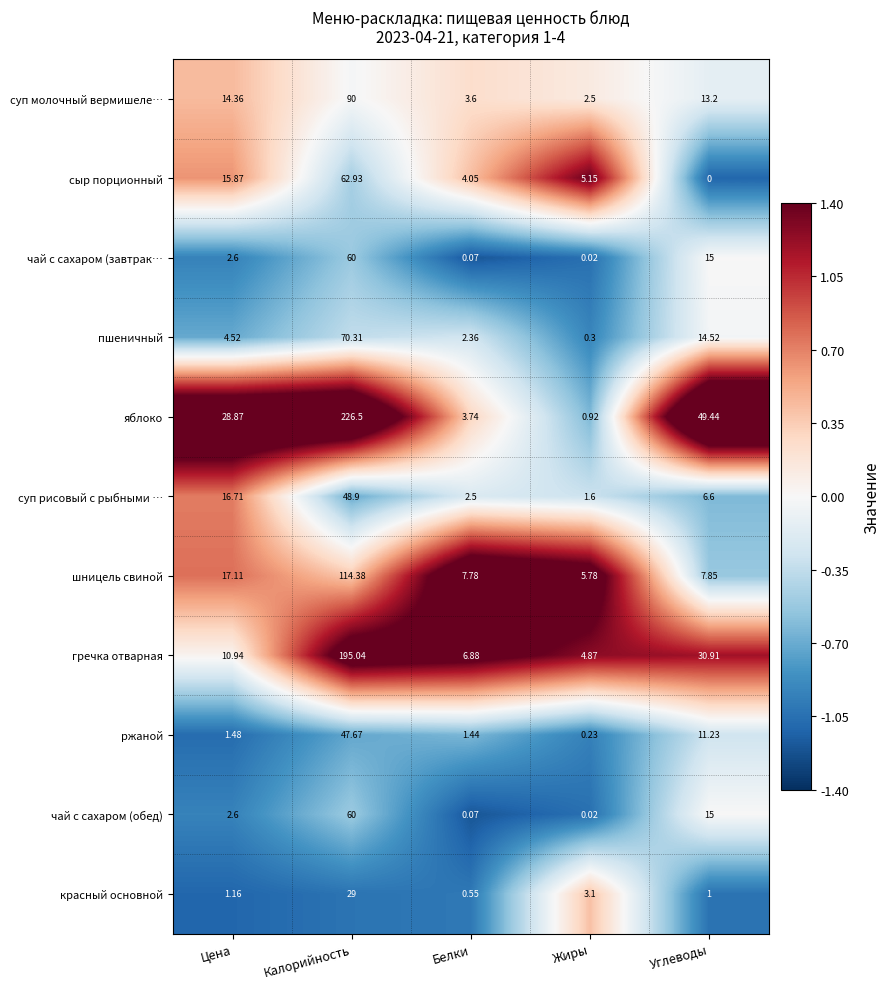

At which label is шницель свиной closest to 60?

Цена